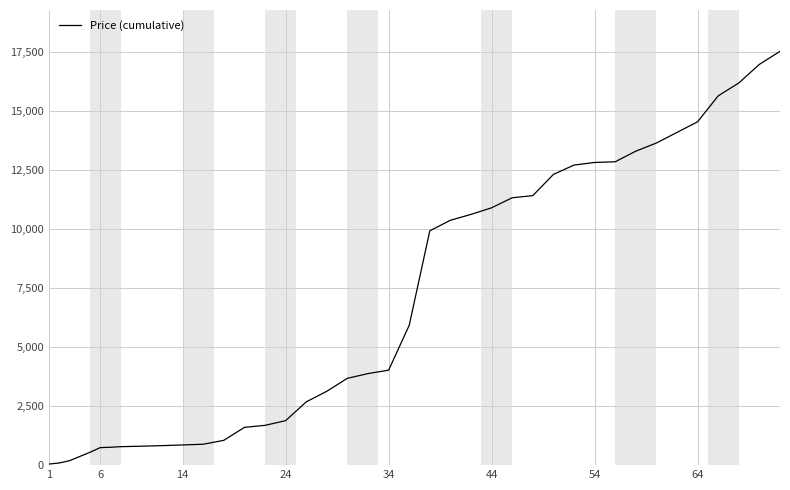

What is the greatest value displayed?

17514